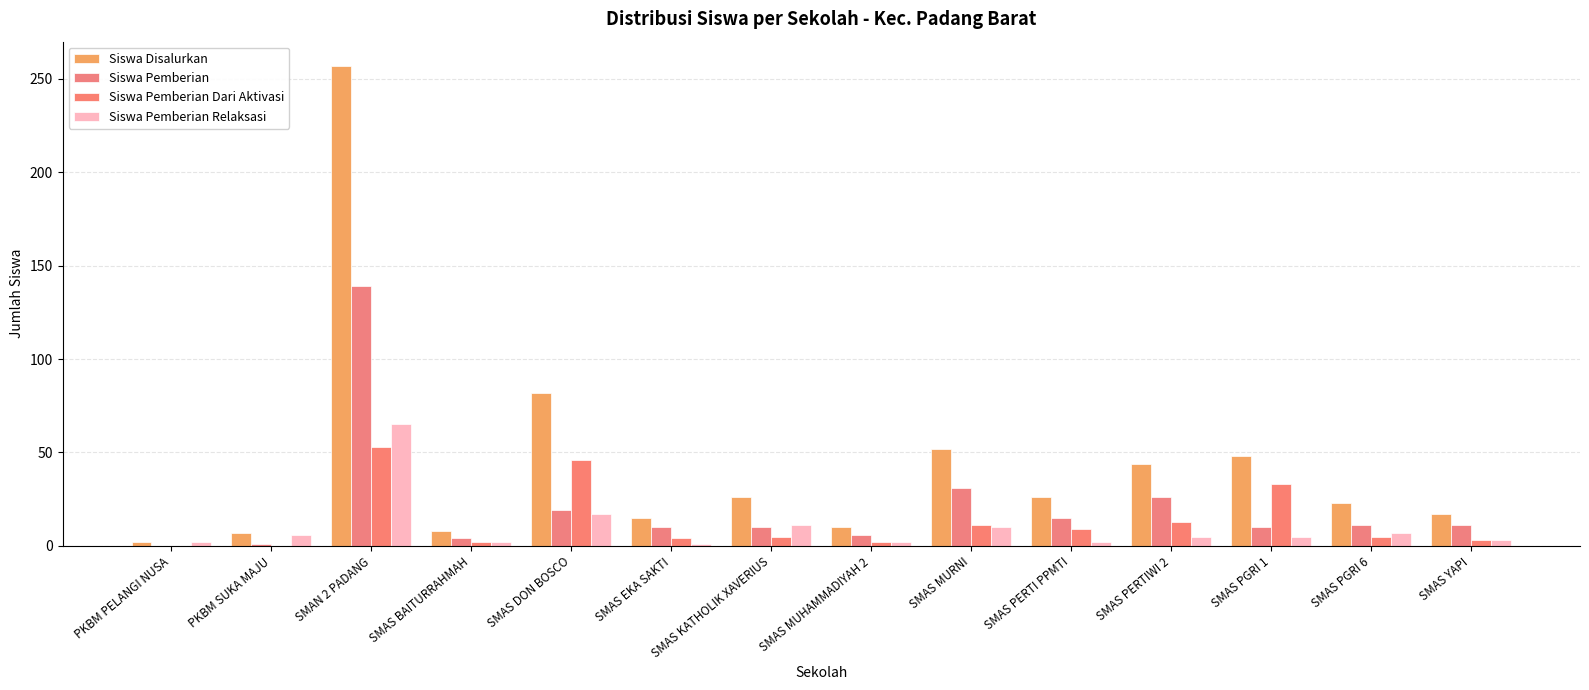

What is the difference between the Siswa Pemberian Relaksasi values at SMAS YAPI and SMAS KATHOLIK XAVERIUS?

8